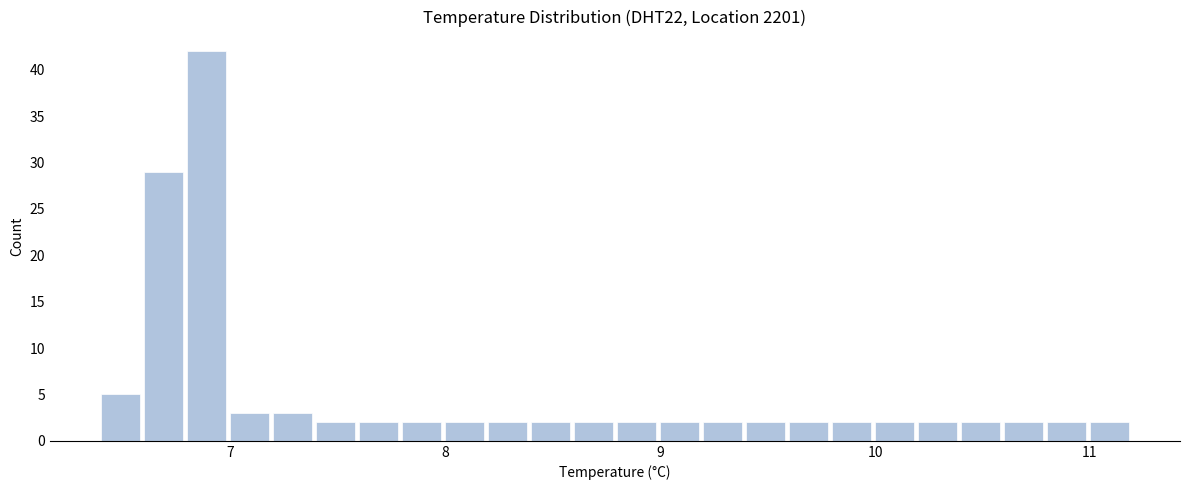

Read against the x-axis, roughly where is the centre of the tallest bar?

6.9